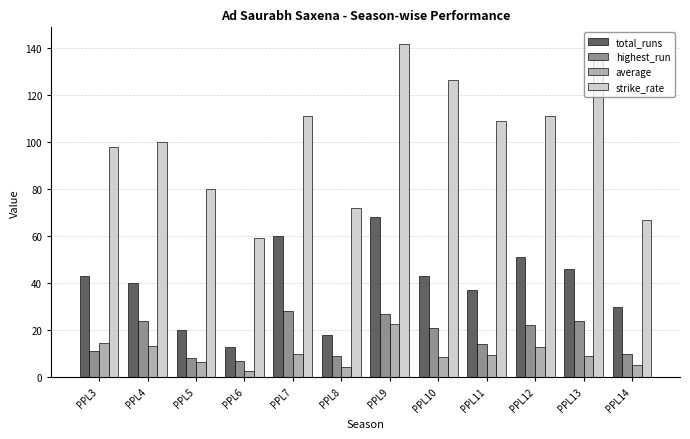

At how many categories does at least one series exceed 103?

6